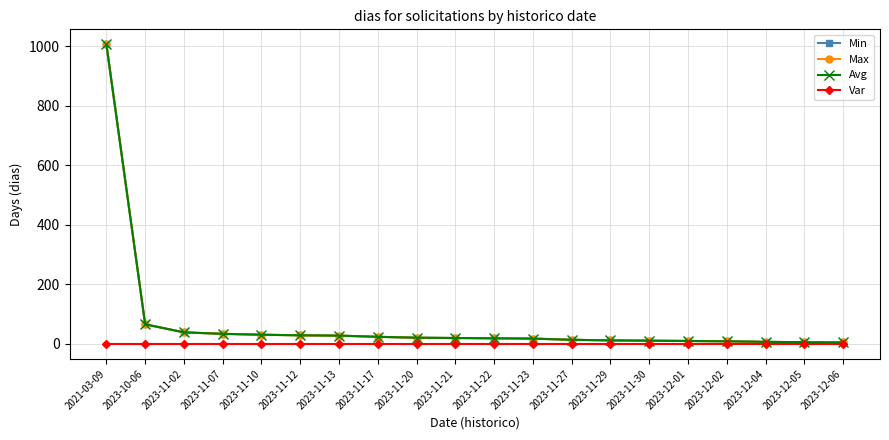

What is the lowest value of the Min series?

5